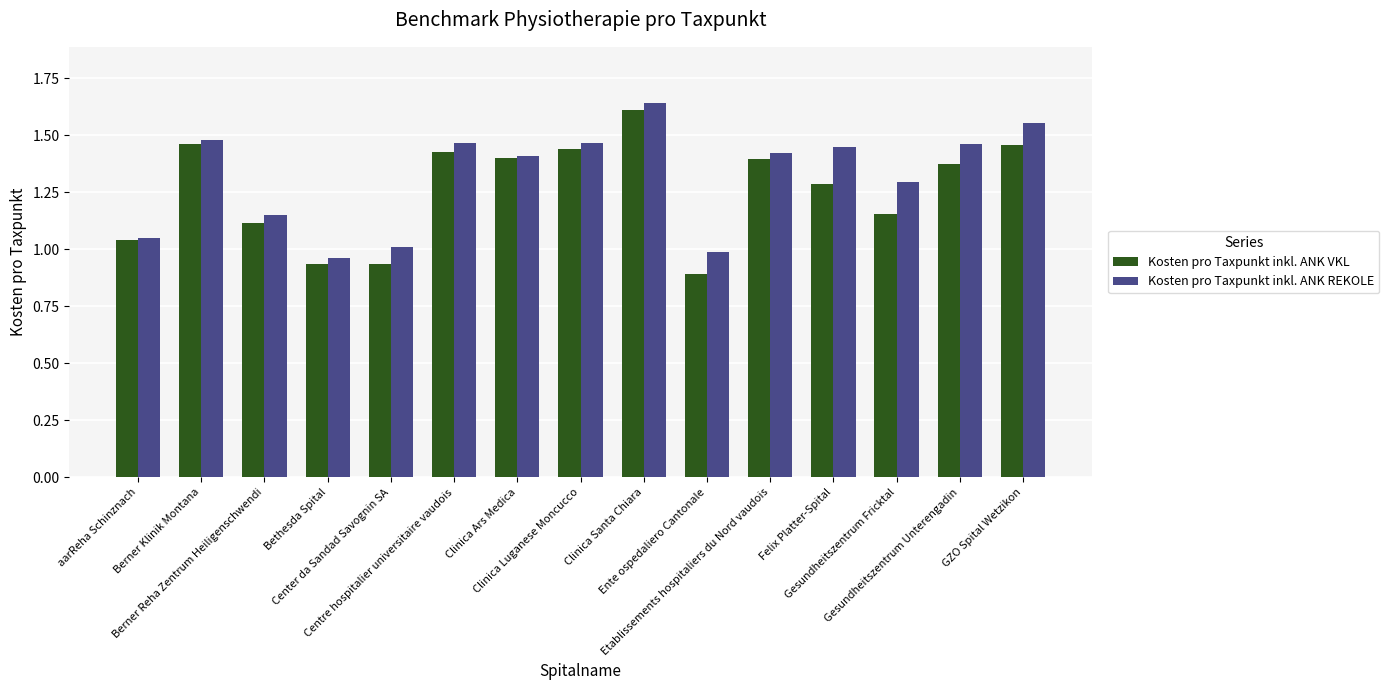

Rank the series by their maximum value, from highest to lowest.

Kosten pro Taxpunkt inkl. ANK REKOLE, Kosten pro Taxpunkt inkl. ANK VKL